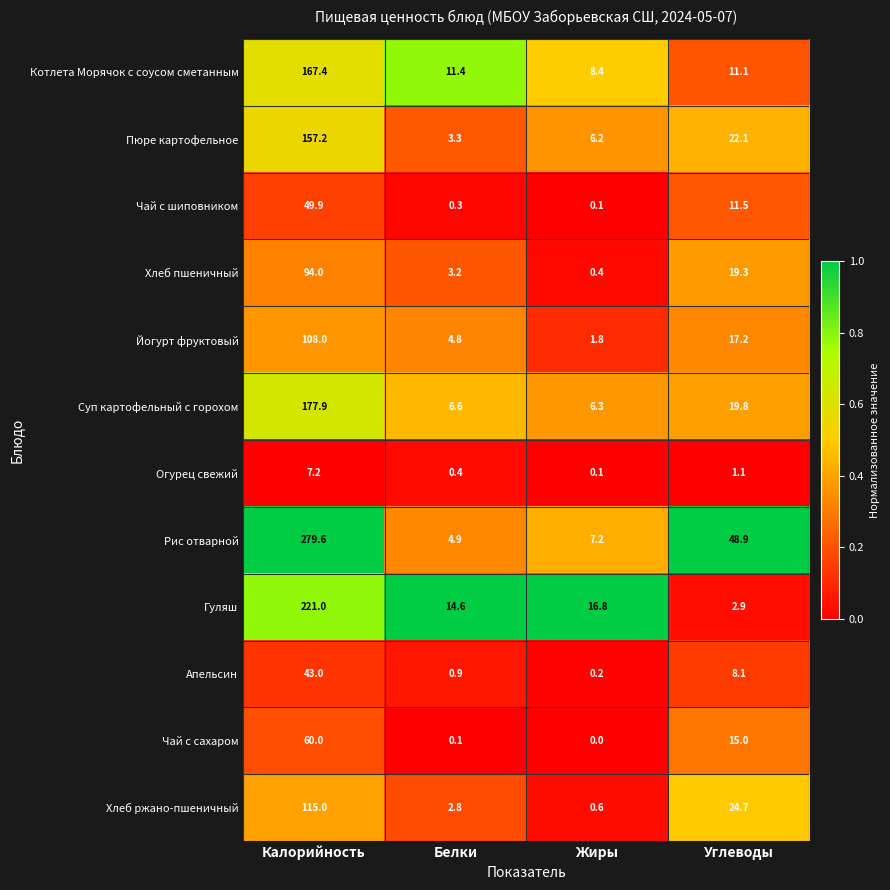

How many data points does each series have?

4